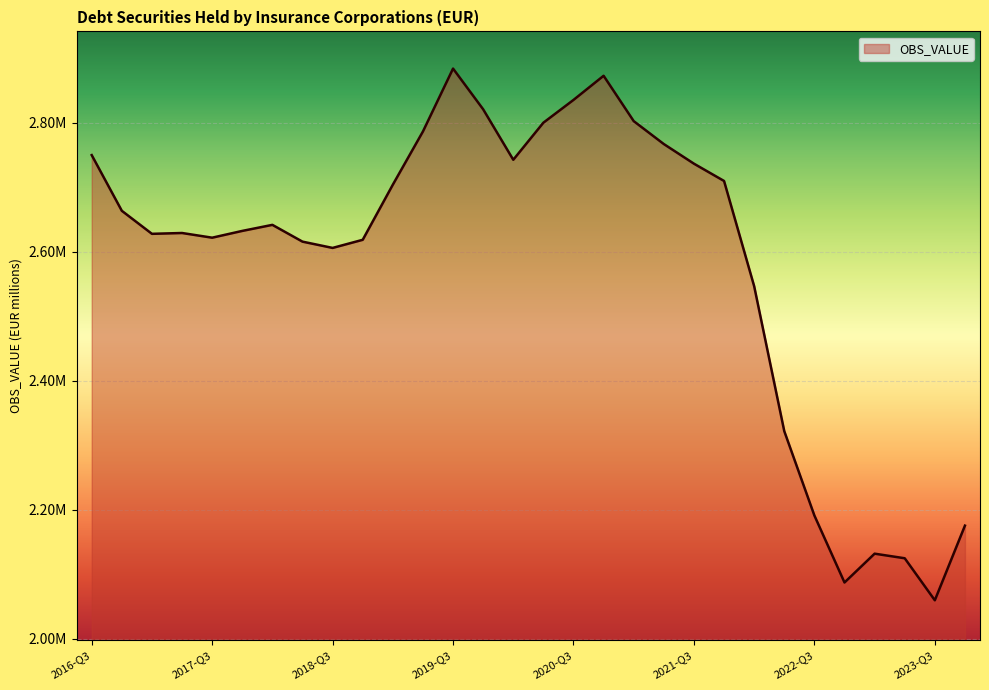

What is the label of the 22nd point from the left?

2021-Q4